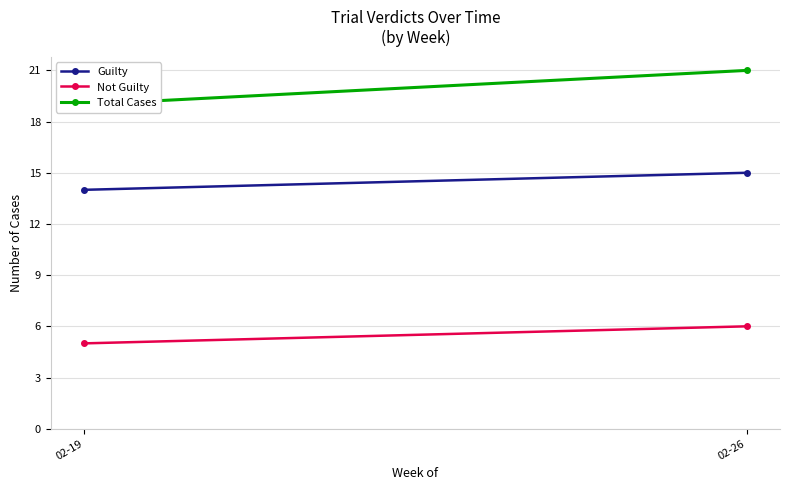

What is the sum of all Not Guilty values?

11